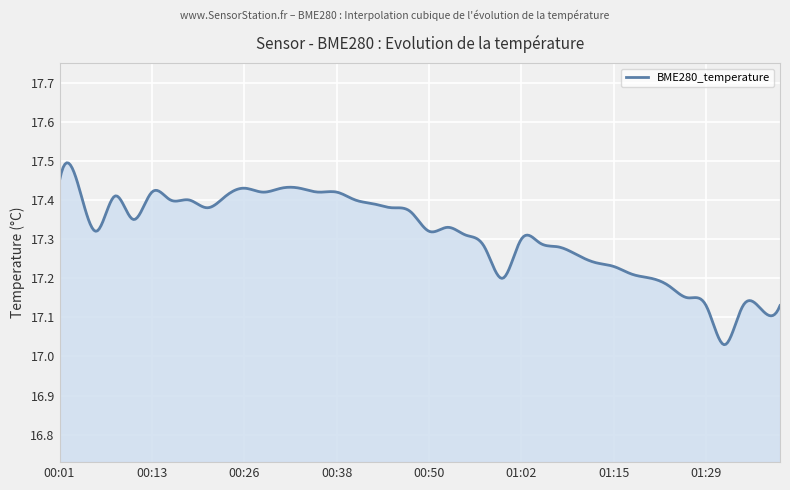

What is the difference between the maximum and minimum values?

0.5